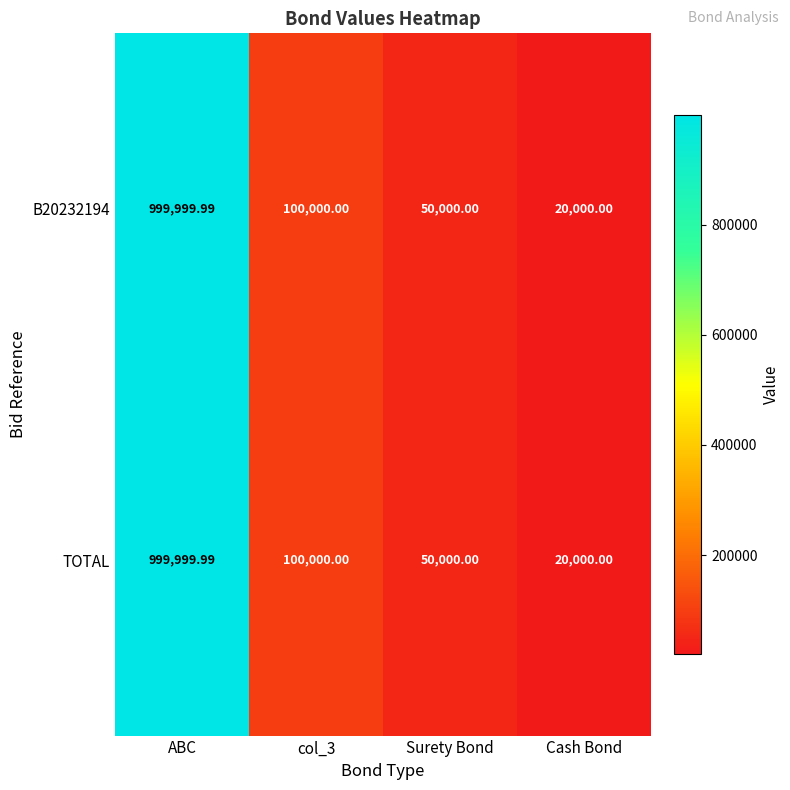

Where does the TOTAL series first go above 100000?

ABC